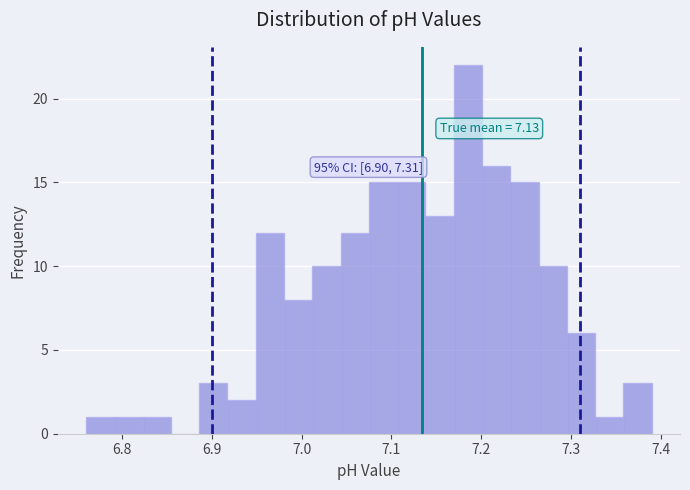

Read against the x-axis, roughly where is the centre of the tallest bar?

7.19